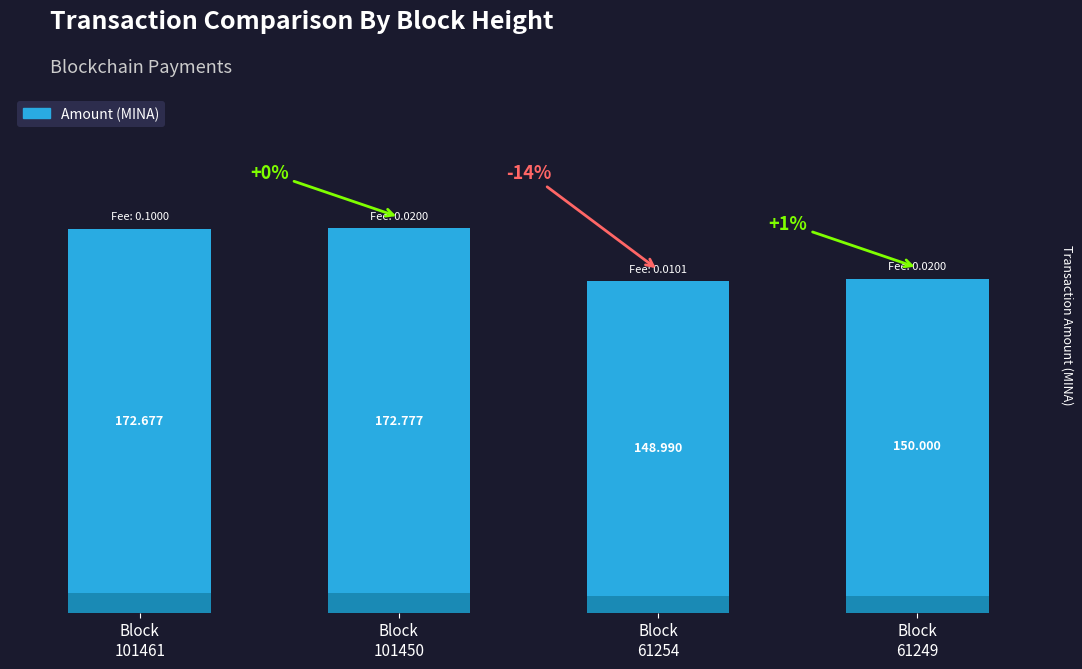

Which has a higher value, Block
61254 or Block
101450?

Block
101450